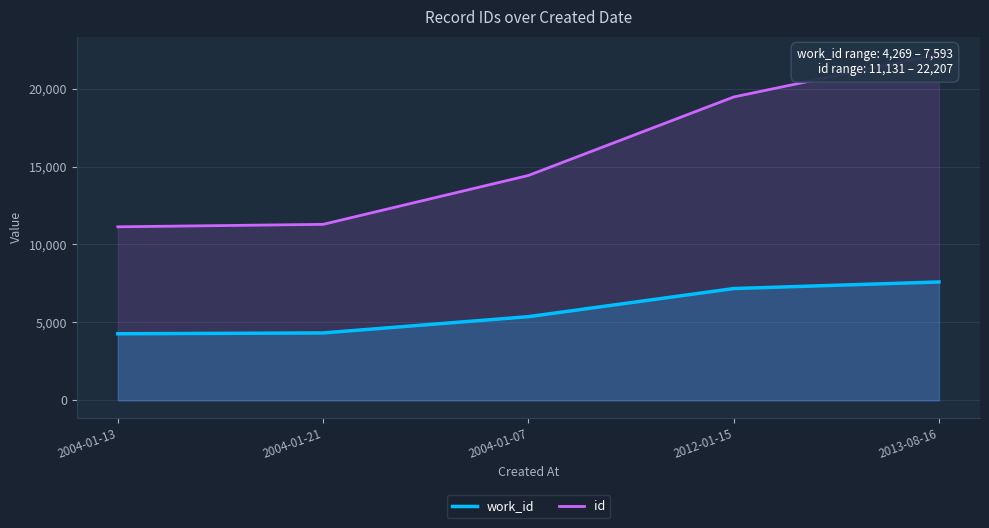

Where does the work_id series first go above 5366?

2012-01-15